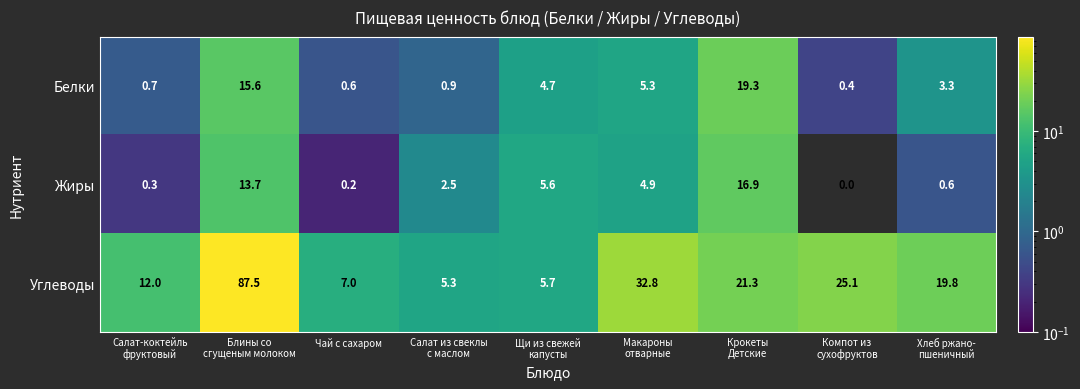

Reading right to left, what are all the values shown in this chart?

Белки: 3.3	0.4	19.3	5.3	4.7	0.9	0.6	15.6	0.7
Жиры: 0.6	0.0	16.9	4.9	5.6	2.5	0.2	13.7	0.3
Углеводы: 19.8	25.1	21.3	32.8	5.7	5.3	7.0	87.5	12.0